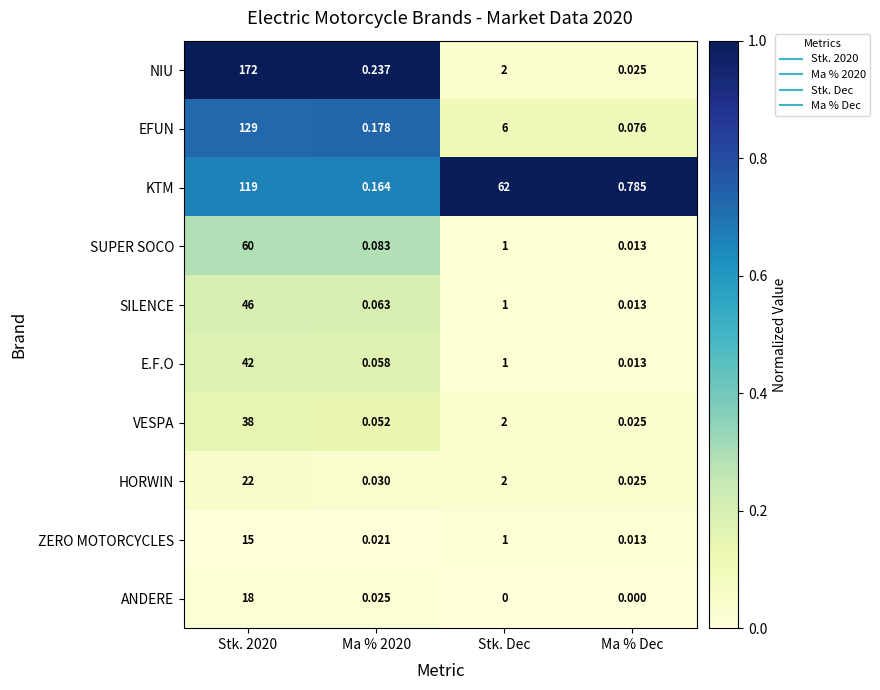

Rank the series by their maximum value, from highest to lowest.

NIU, EFUN, KTM, SUPER SOCO, SILENCE, E.F.O, VESPA, HORWIN, ANDERE, ZERO MOTORCYCLES